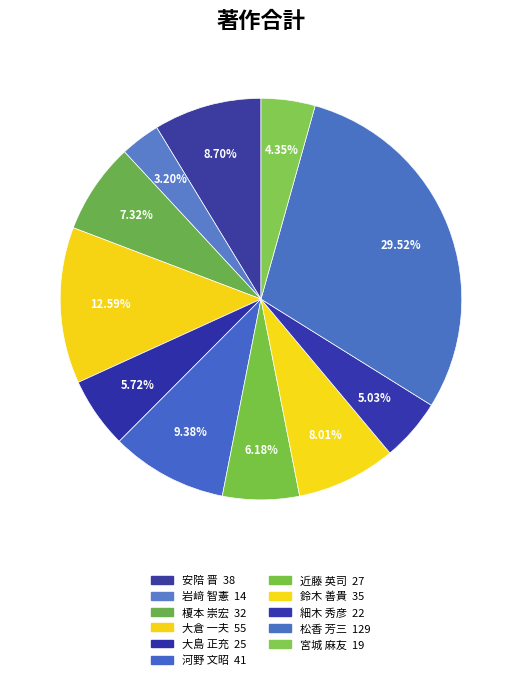

Count the number of slices in the pie.

11